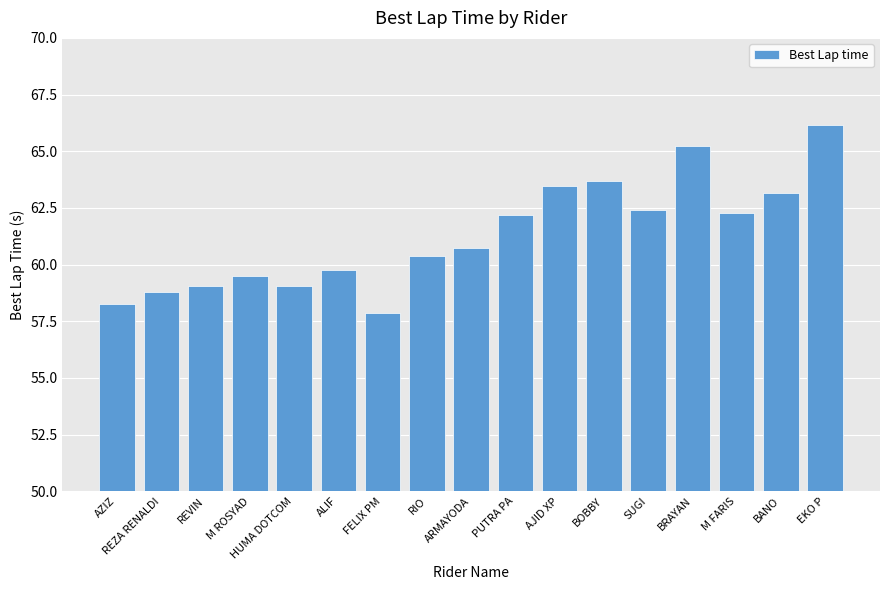

What is the minimum value shown in the chart?

57.9